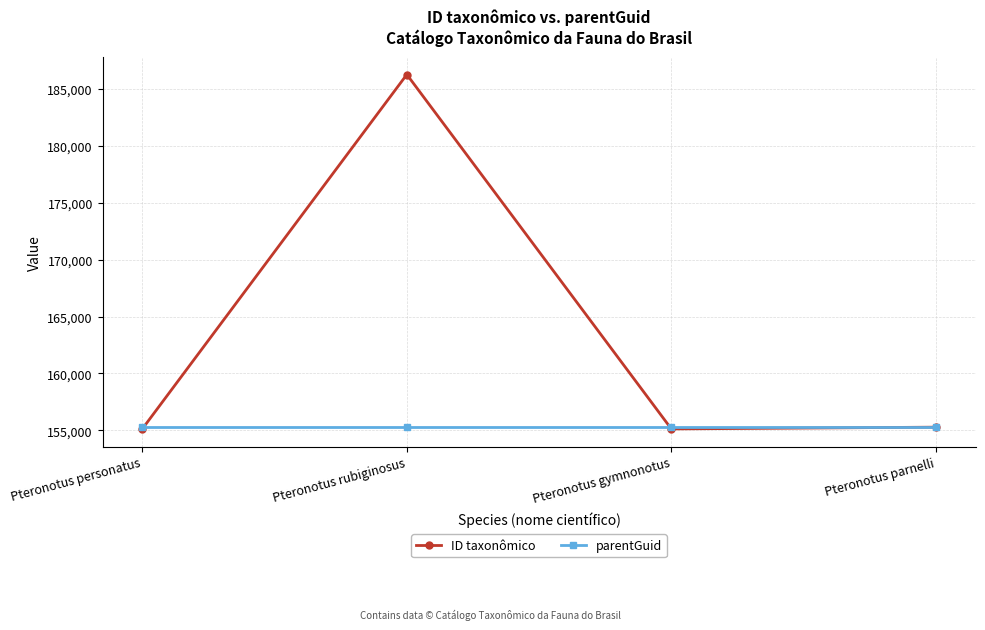

How many intersections are there between ID taxonômico and parentGuid?

2